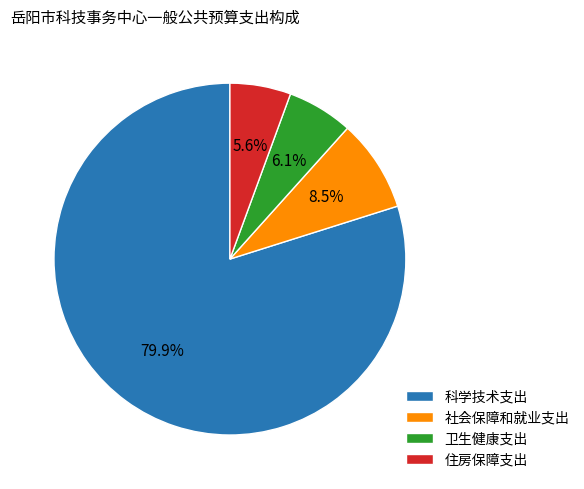

Which slice is the largest?

科学技术支出